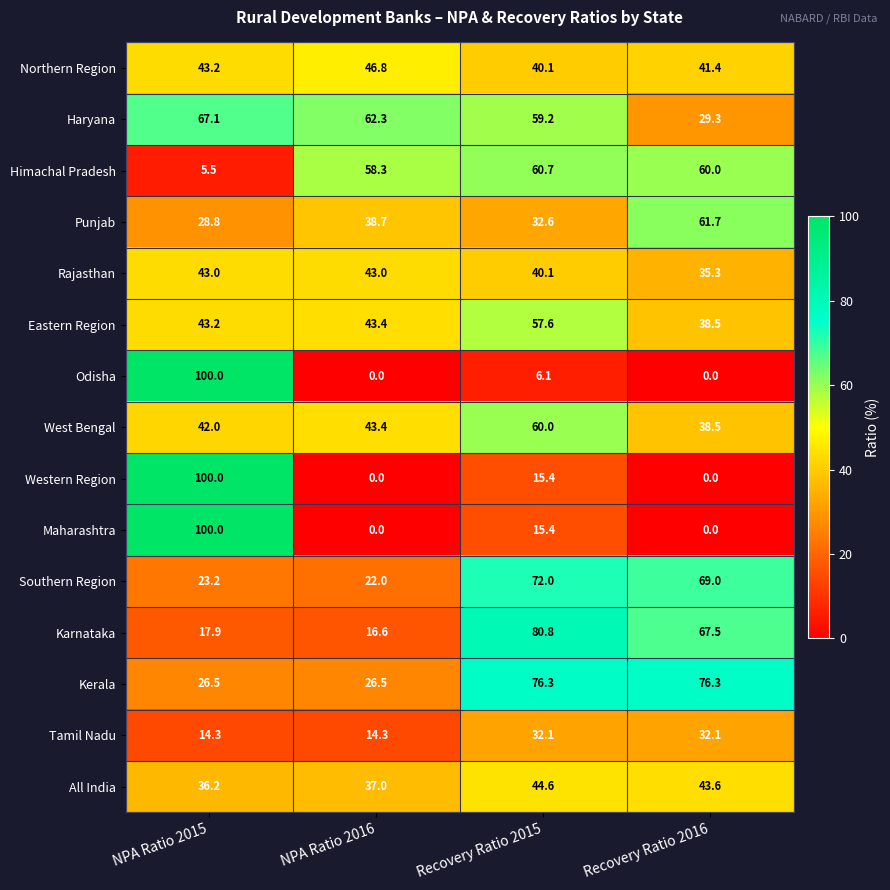

Where does the Haryana series first go above 62?

NPA Ratio 2015